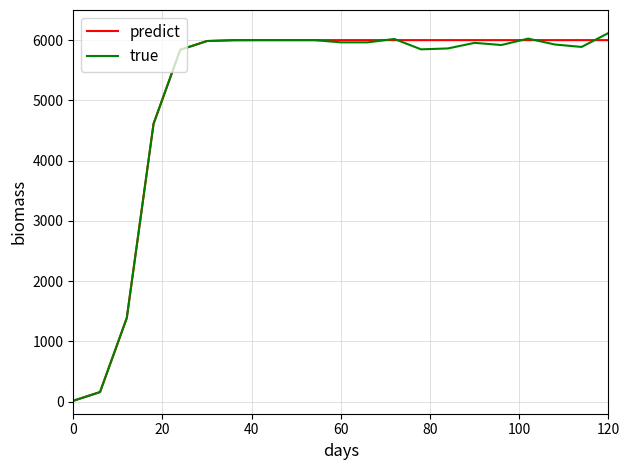

What are all the series names shown in the legend?

predict, true